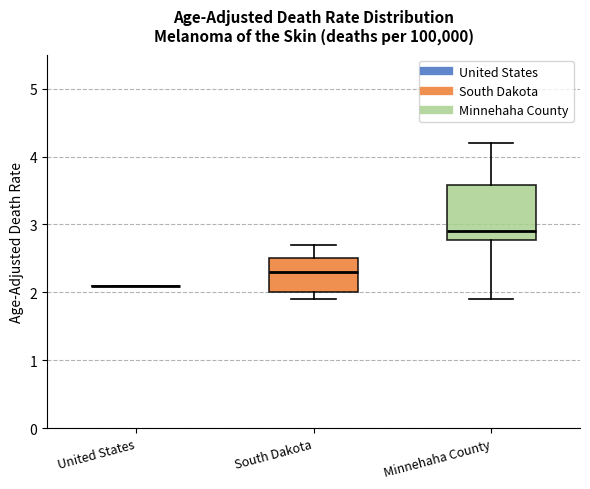

Reading left to right, transcribe this box plot: for each box, give where its median line is, the range the box spans, and where its two whiskers end, as read against the y-axis. The values are not printed on the chart, so give them approximately, as read against the axis.

United States: box collapsed to a line at 2.1, whiskers 2.1 to 2.1
South Dakota: median 2.3, box 2.0 to 2.5, whiskers 1.9 to 2.7
Minnehaha County: median 2.9, box 2.8 to 3.6, whiskers 1.9 to 4.2